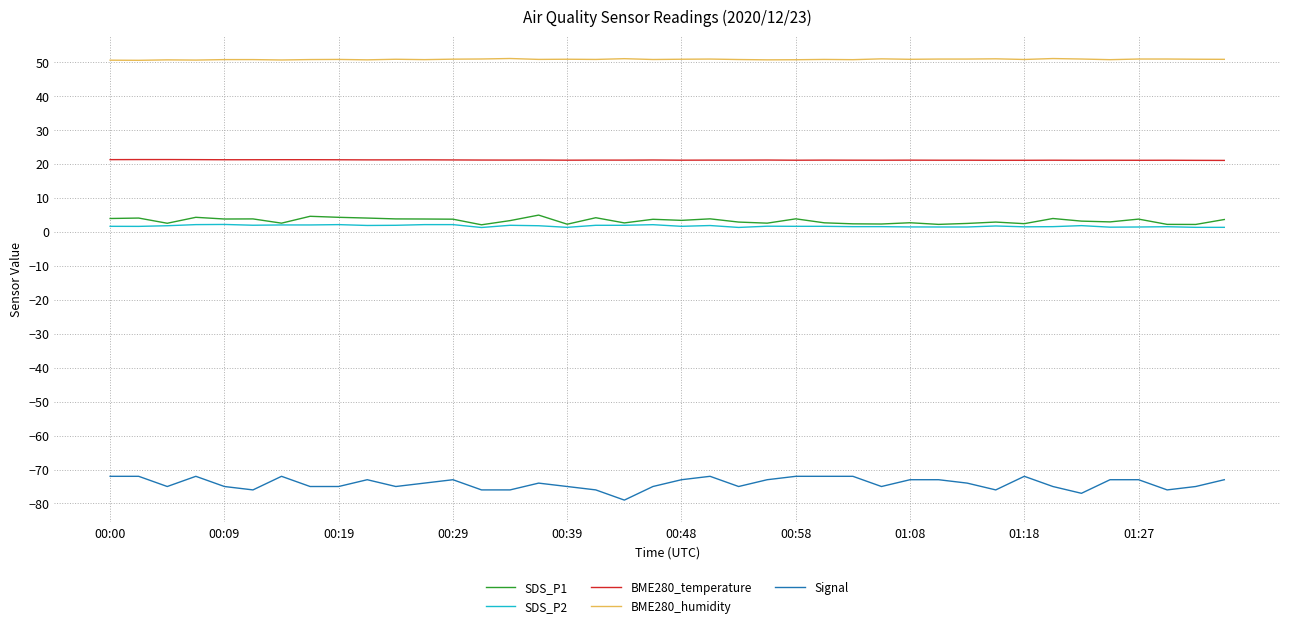

Which series has the largest range (max minus min)?

Signal